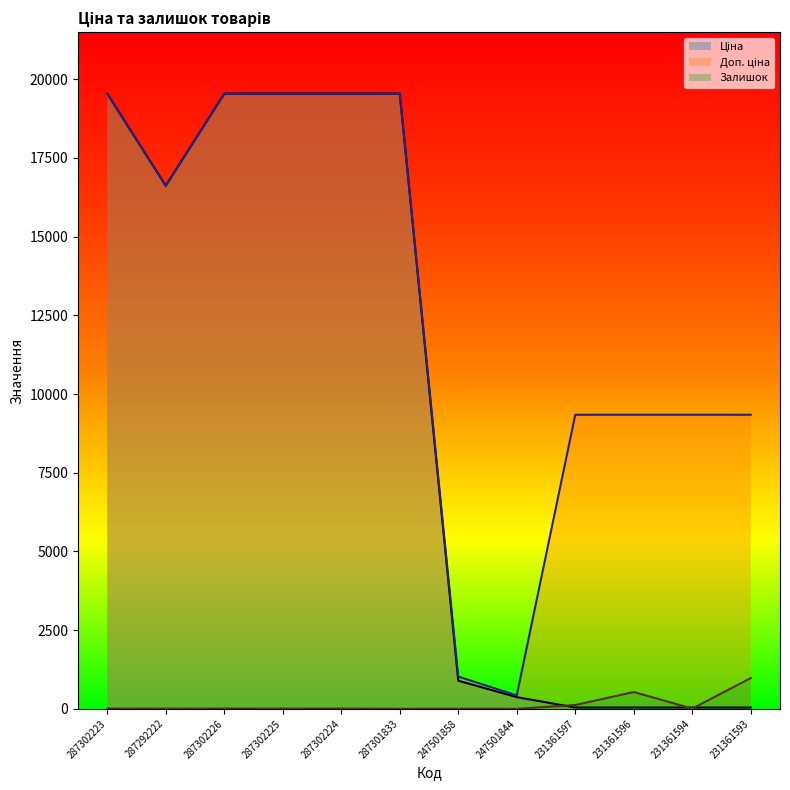

Reading right to left, extract all data points from this chart.

Ціна: 231361593=41.5	231361594=41.5	231361596=41.5	231361597=41.5	247501844=371.3	247501858=893.3	287301833=19542.7	287302224=19542.7	287302225=19542.7	287302226=19542.7	287292222=16618.0	287302223=19542.7
Доп. ціна: 231361593=9342.0	231361594=9342.0	231361596=9342.0	231361597=9342.0	247501844=426.0	247501858=1023.7	287301833=19542.7	287302224=19542.7	287302225=19542.7	287302226=19542.7	287292222=16618.0	287302223=19542.7
Залишок: 231361593=977.0	231361594=8.0	231361596=534.0	231361597=121.0	247501844=0.0	247501858=2.0	287301833=0.0	287302224=8.0	287302225=7.0	287302226=8.0	287292222=6.0	287302223=8.0